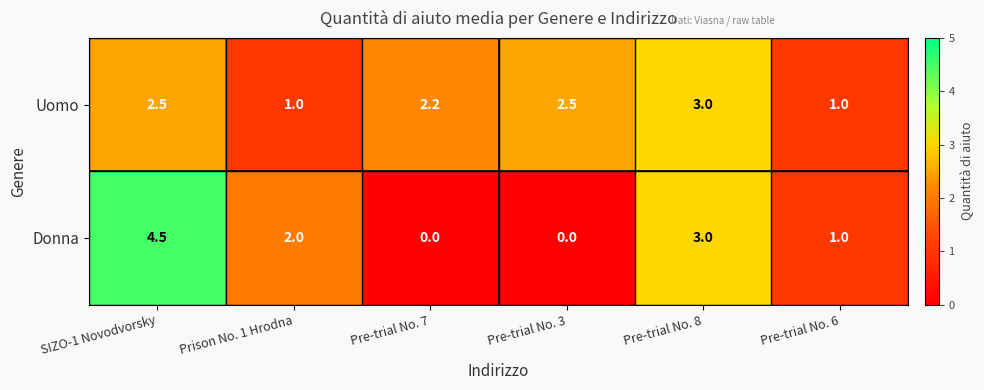

The value of Donna at SIZO-1 Novodvorsky is 4.5. True or false?

True